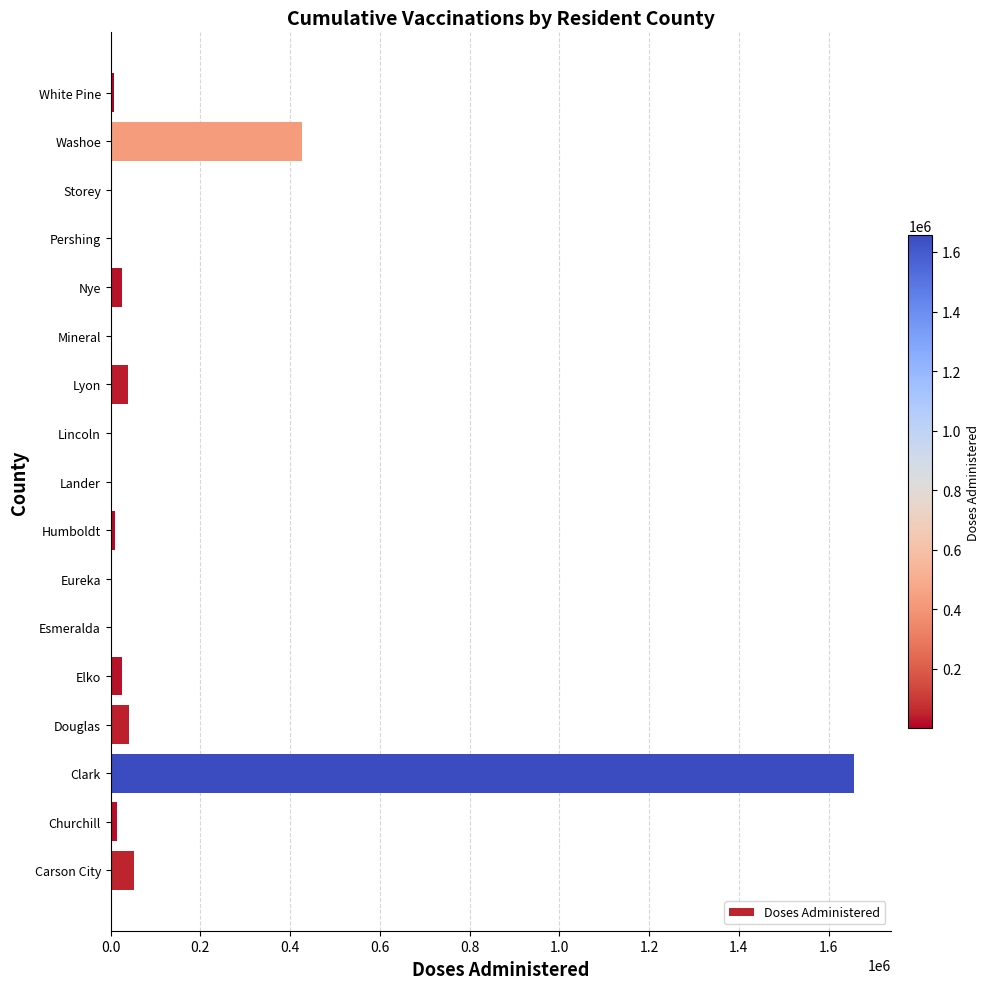

The value at Washoe is 603211. True or false?

False